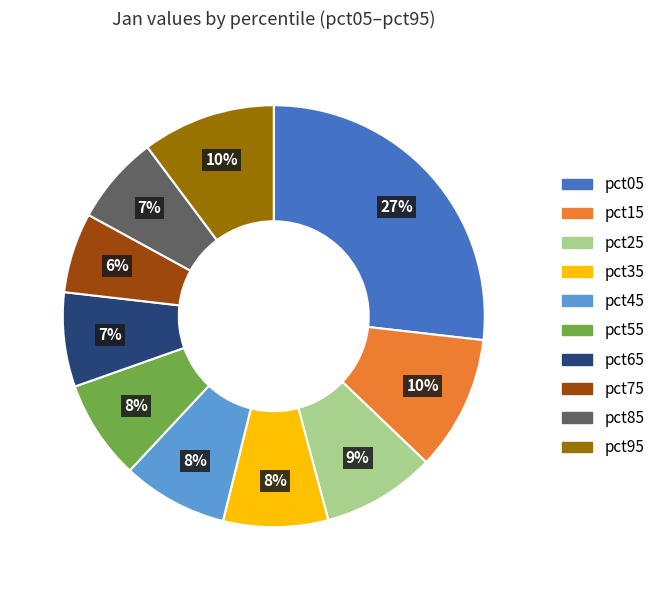

Is there a majority slice in this chart?

No